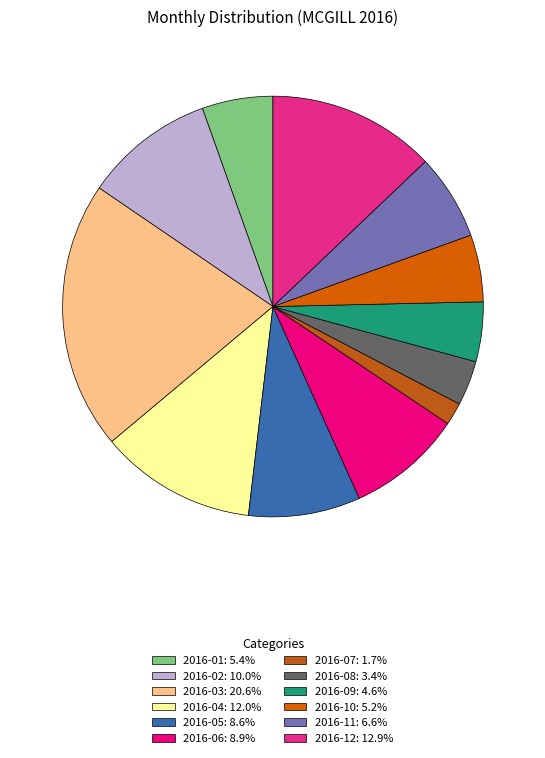

How much of the chart is everything except 2016-05?

91.4%